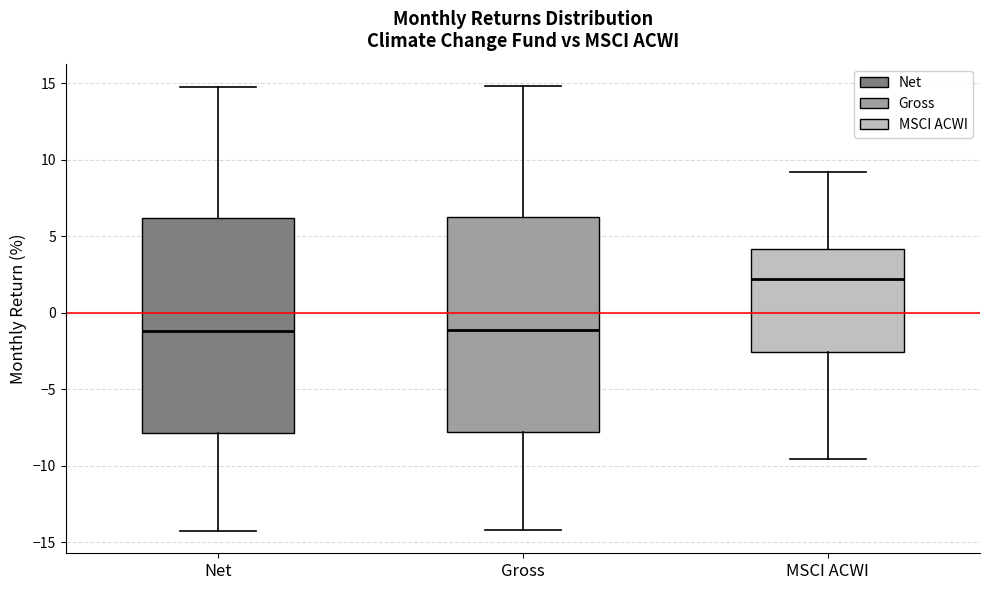

Where does the lower whisker of the box for Gross end on the y-axis? The values are not printed on the chart, so give them approximately, as read against the axis.

-14.0